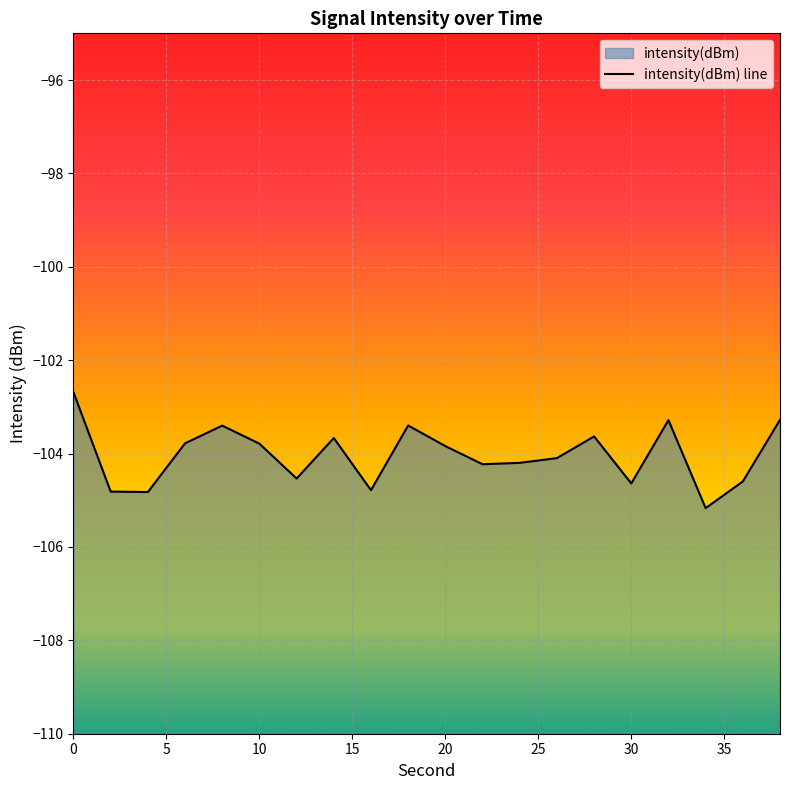

What is the change in value from 4 to 20?

+1.0